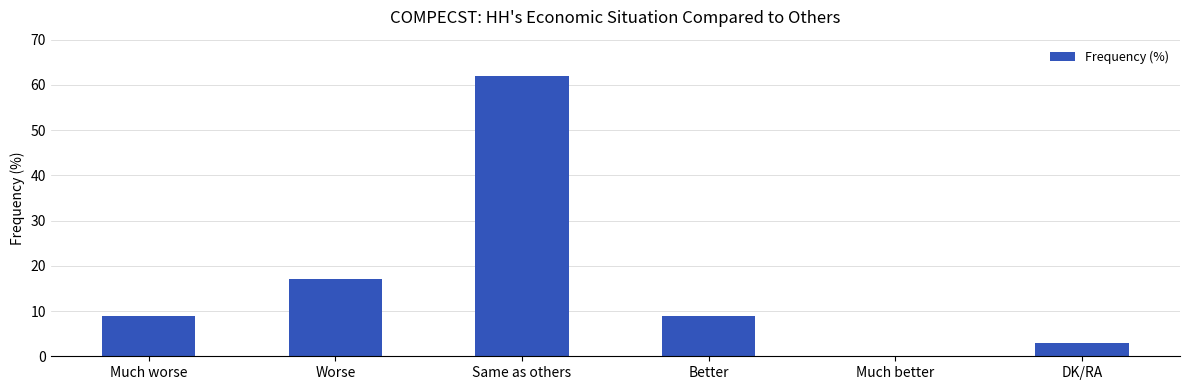

The chart shows a value of 0 at Much better. True or false?

True